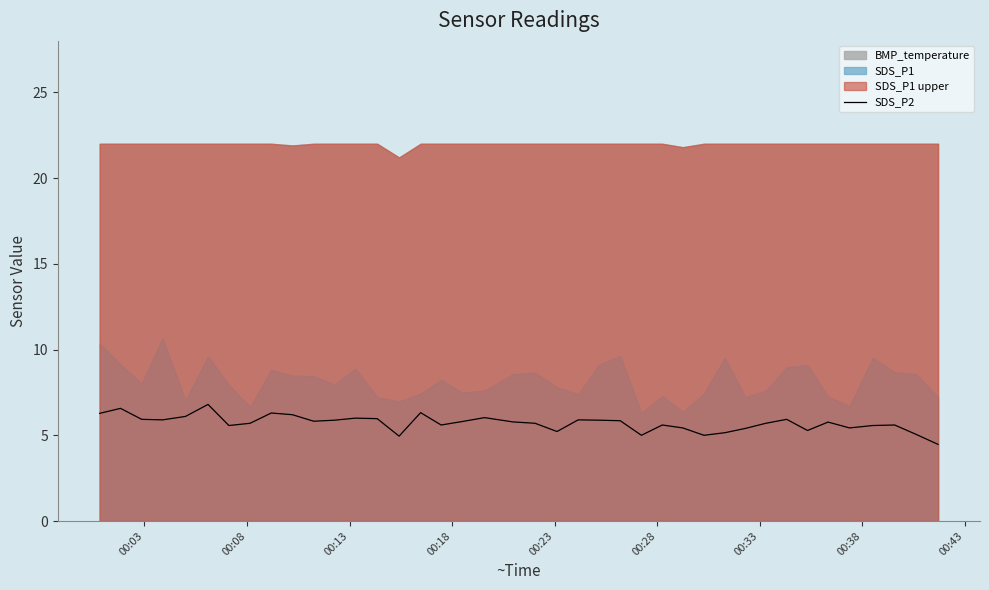

What is the highest value of the SDS_P2 series?

6.8